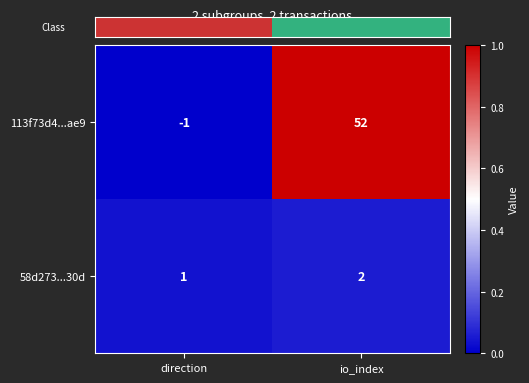

Which series has the largest range (max minus min)?

113f73d4...ae9